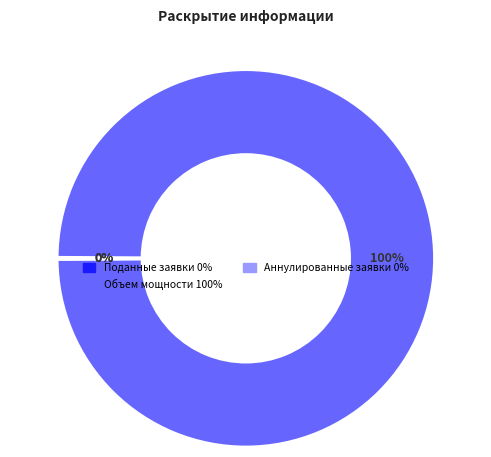

To the nearest percent, what is the average slice percentage?

33%